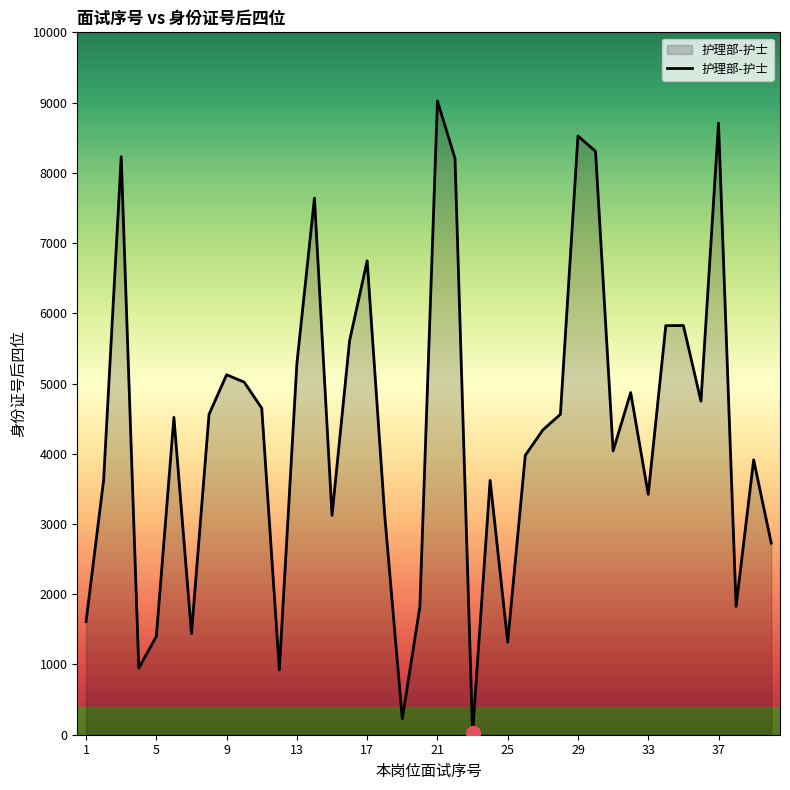

What is the greatest value displayed?

9023